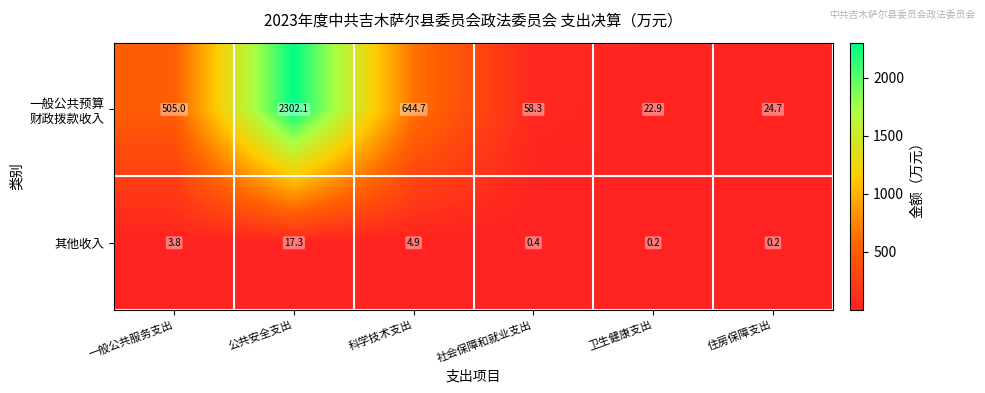

How many data points in 其他收入 are above 3?

3